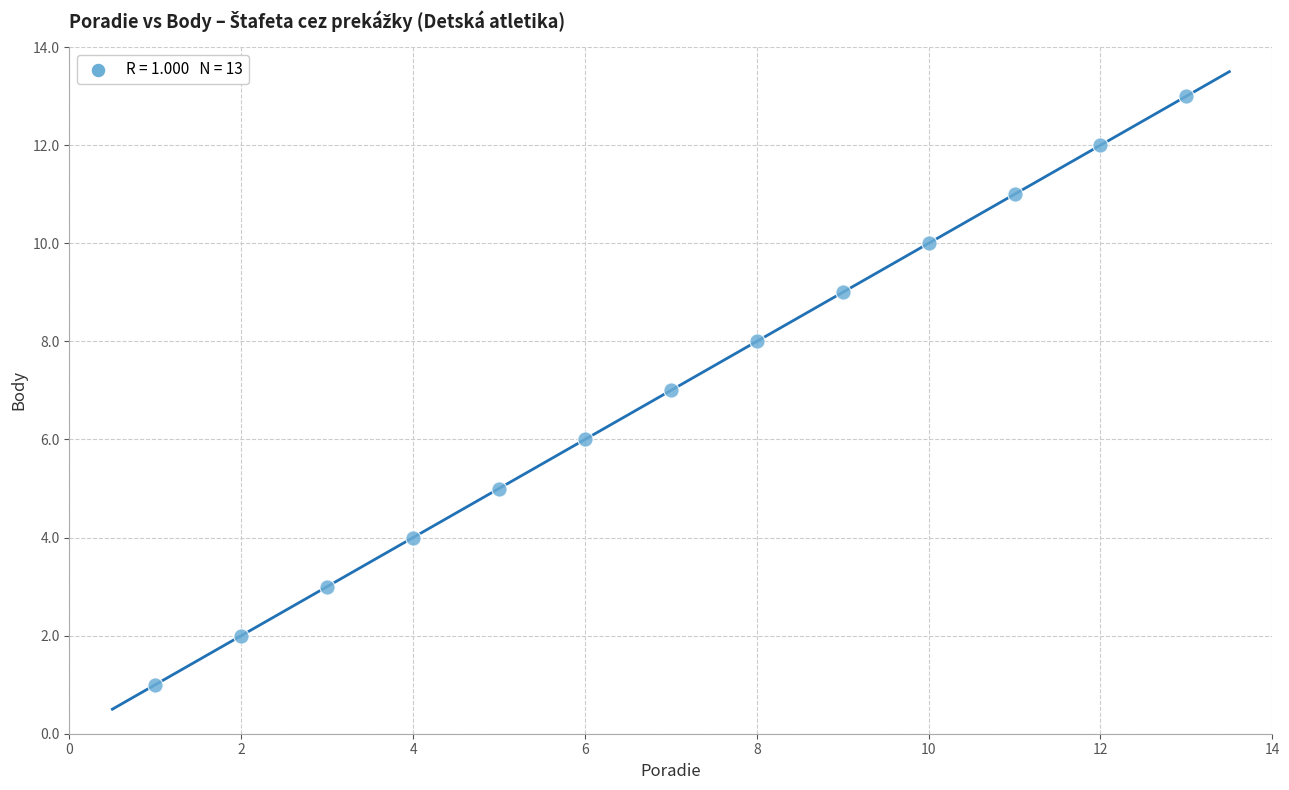

What is the range of X values (max minus min)?

12